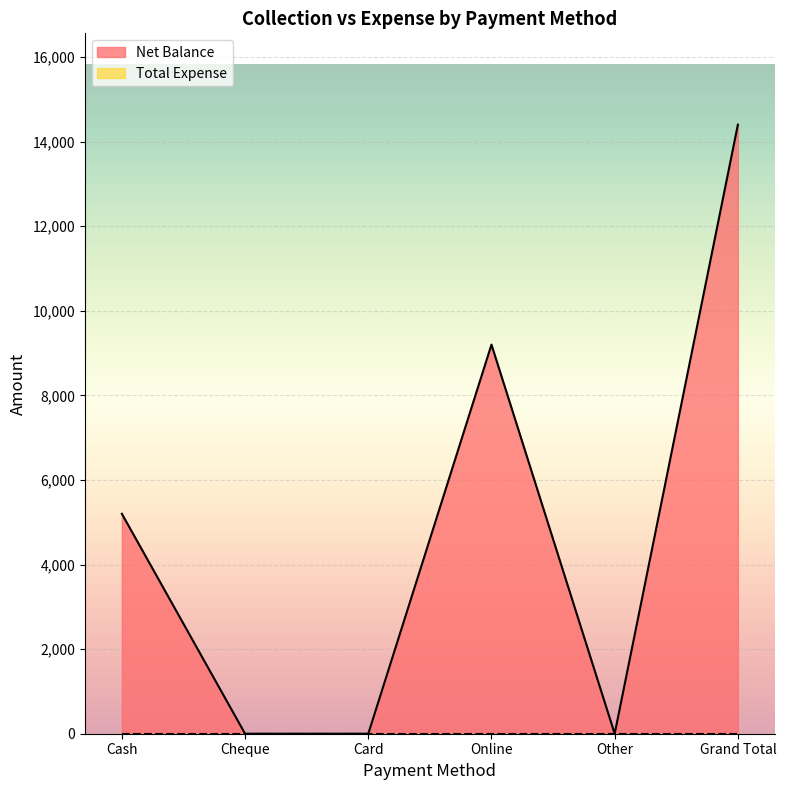

At which label does the data first exceed 5200?

Online